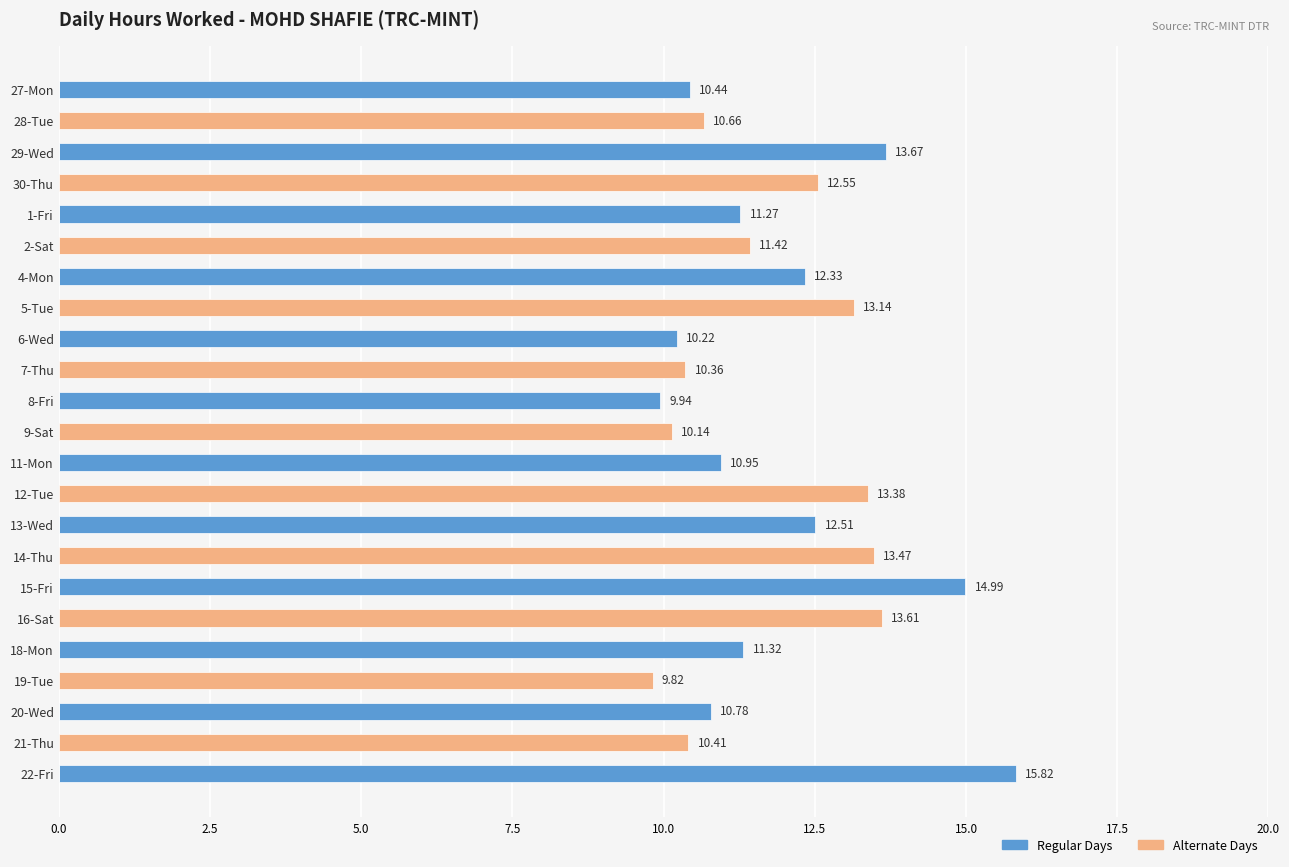

At how many categories does at least one series exceed 9?

23